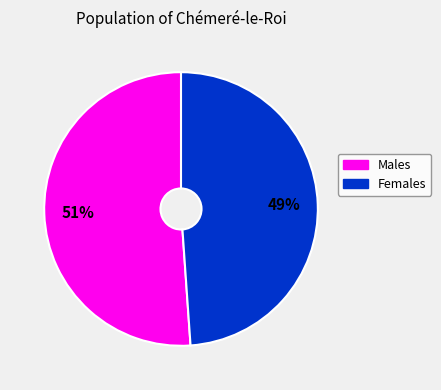

To the nearest percent, what is the average slice percentage?

50%